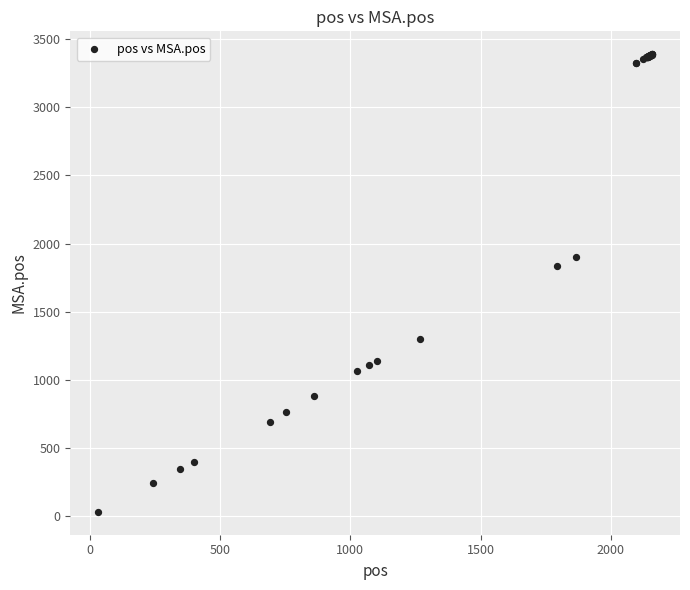

What Y value in the scatter plot is closest to 1710?

1833